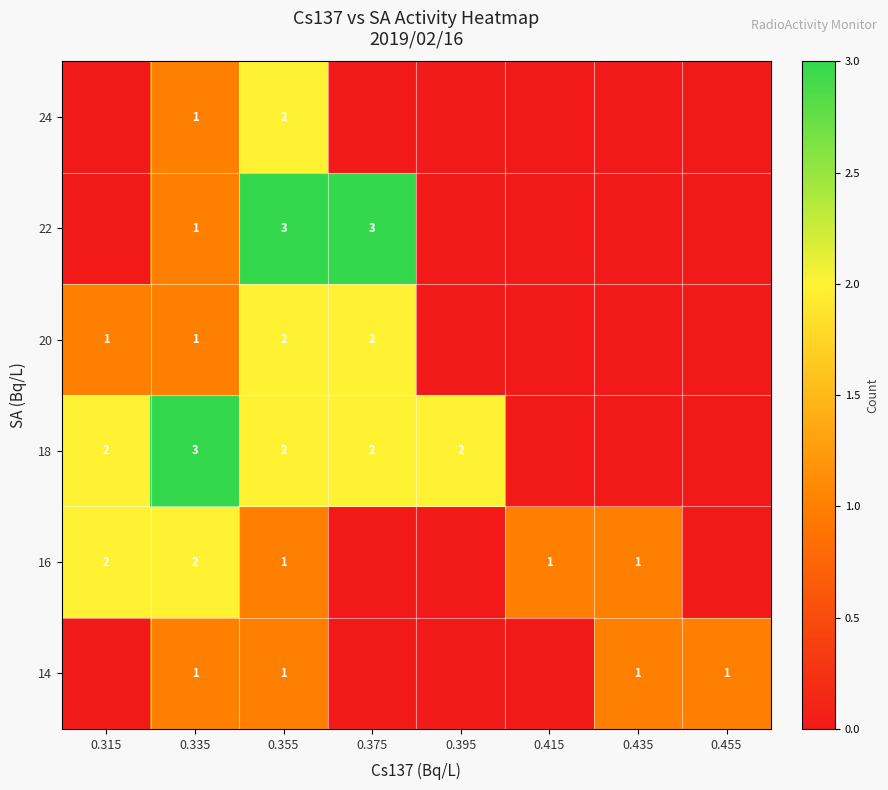

Count the number of data series in this chart.

6